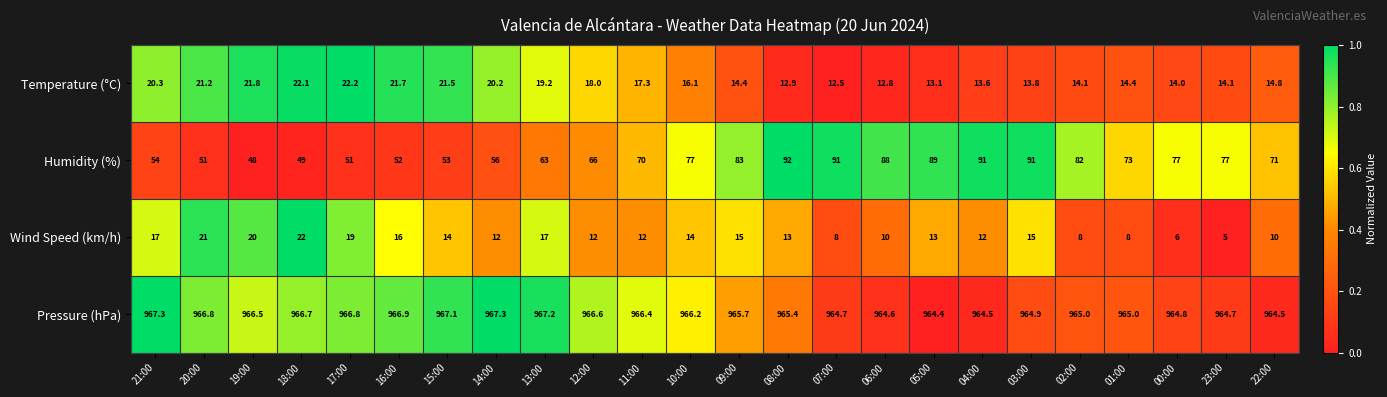

How many series are shown in this chart?

4